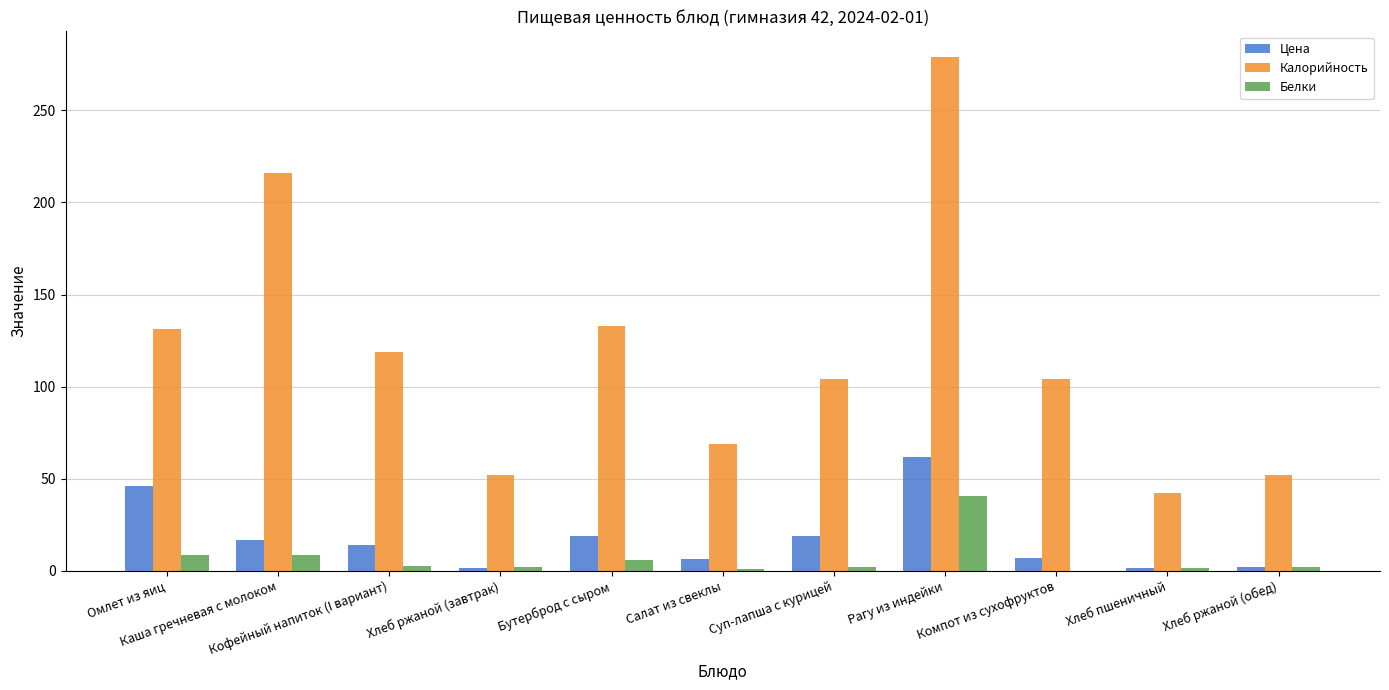

Count the number of categories in the chart.

11